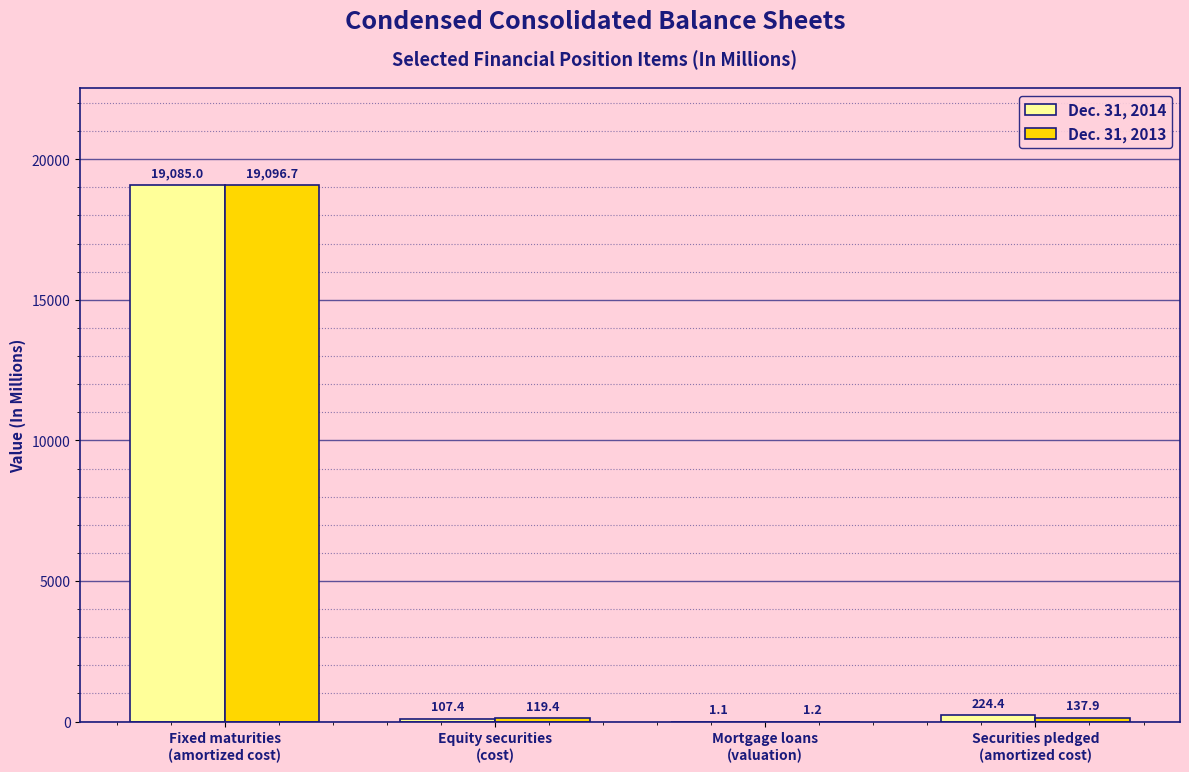

What is the sum of all Dec. 31, 2014 values?

19417.9